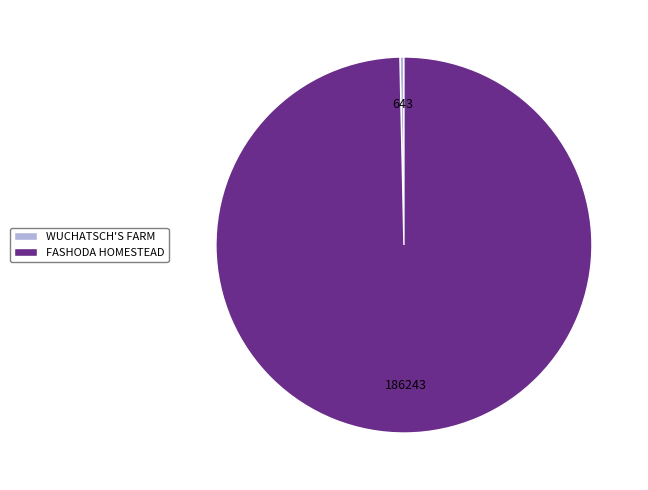

Rank the categories by value from lowest to highest.

WUCHATSCH'S FARM, FASHODA HOMESTEAD